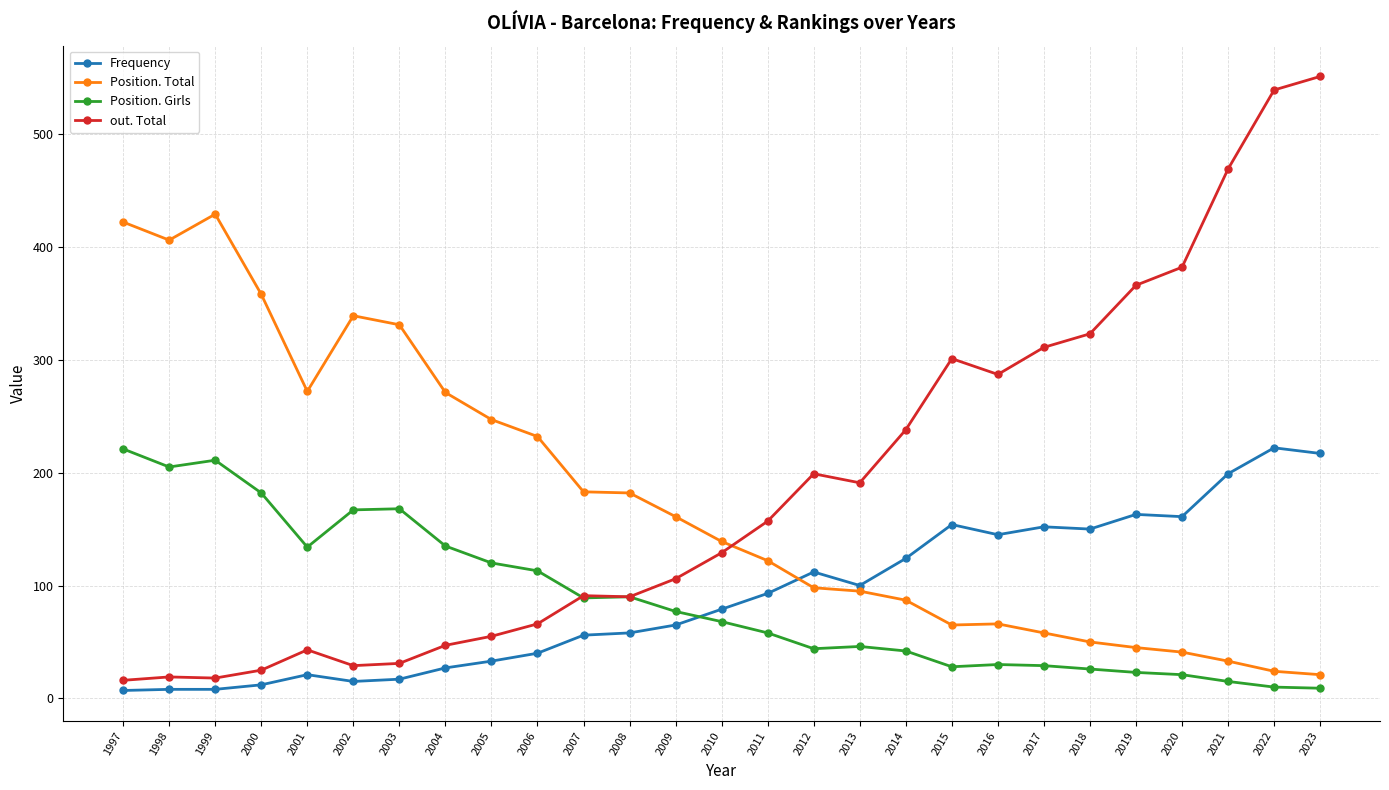

What is the value of the Position. Girls point at the 1st from the left?

221